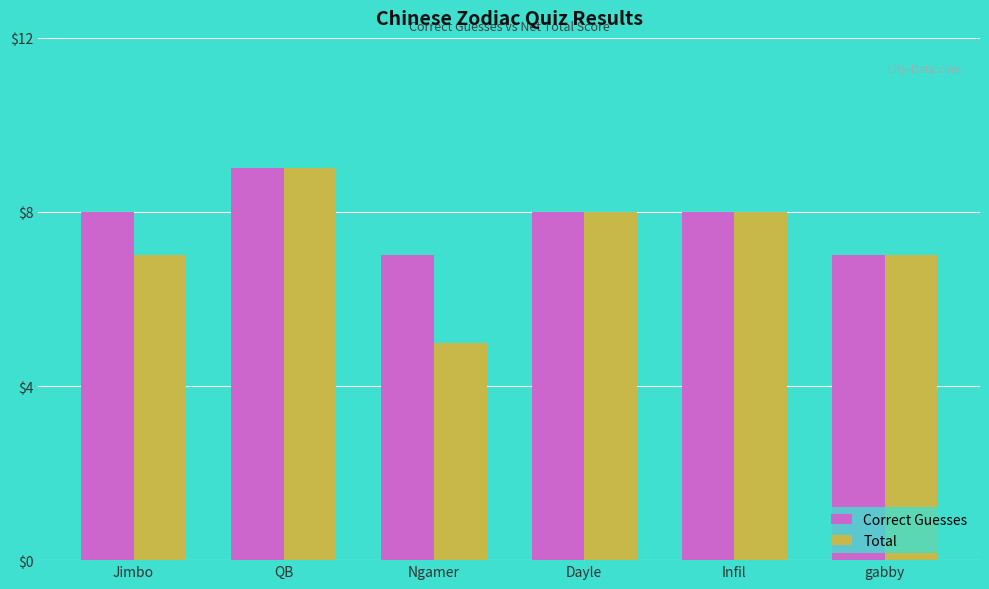

What is the difference between the Total values at gabby and Ngamer?

2